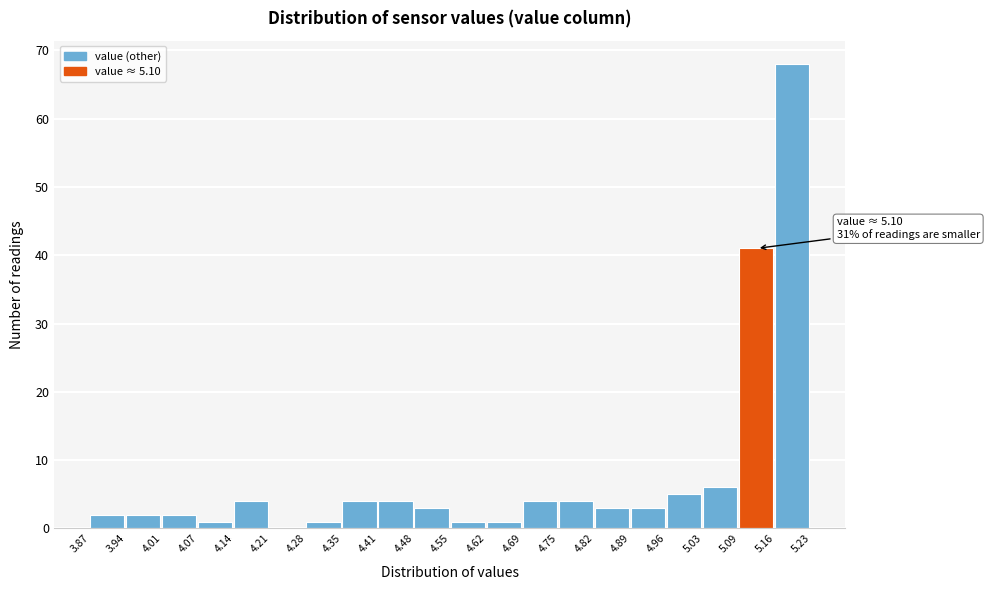

Over which range of the x-axis is the bar tallest?

5.16 to 5.23